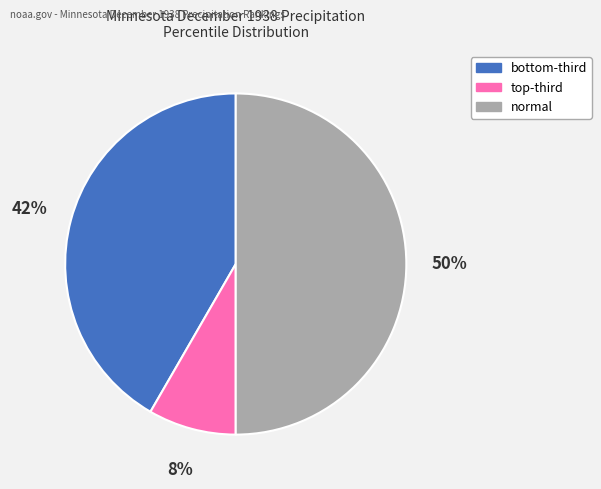

To the nearest percent, what is the average slice percentage?

33%